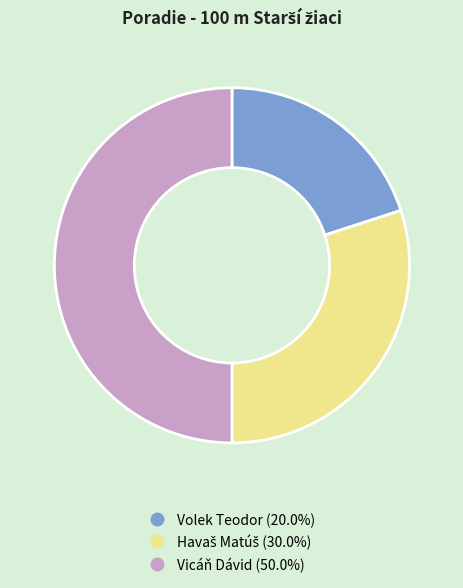

The Vicáň Dávid slice represents 50% of the pie. True or false?

True